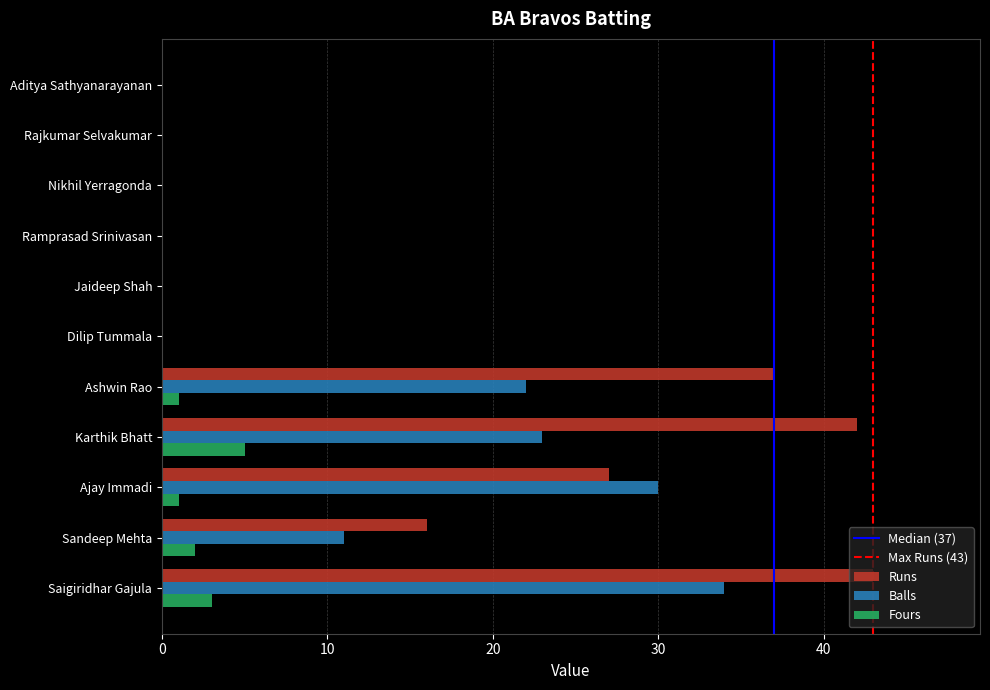

Is the value of Balls at Jaideep Shah greater than the value of Runs at Ashwin Rao?

No